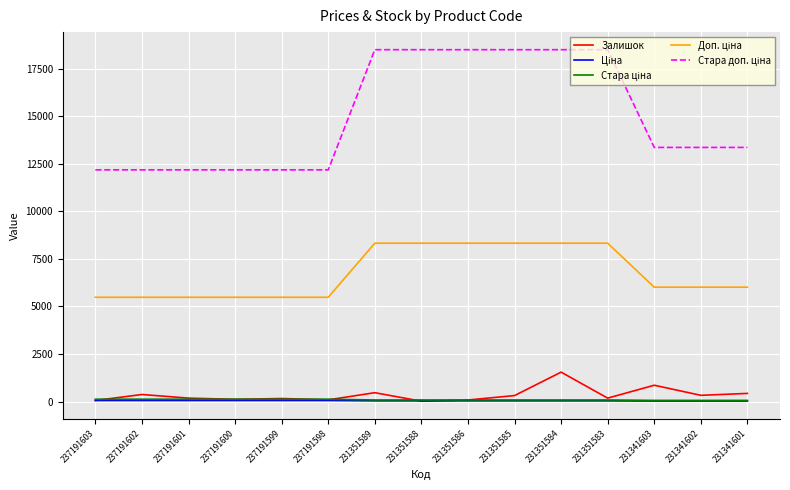

What is the maximum value shown in the chart?

18492.8